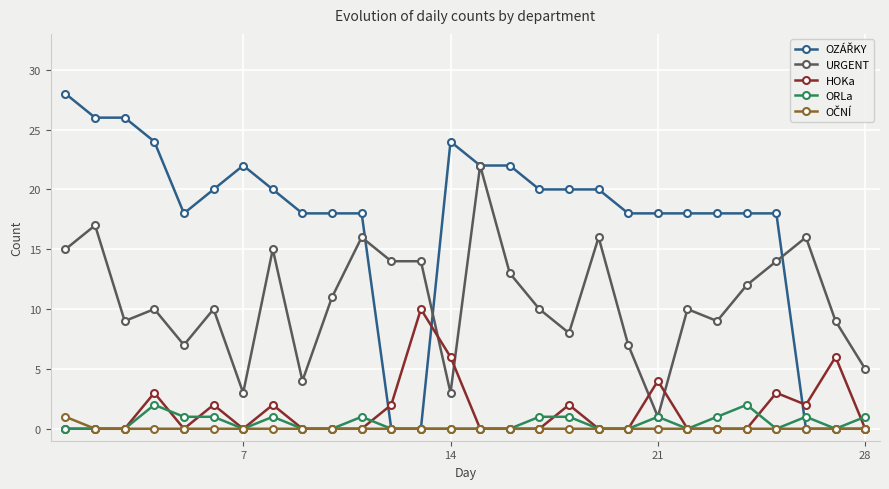

At how many categories does at least one series exceed 21?

8